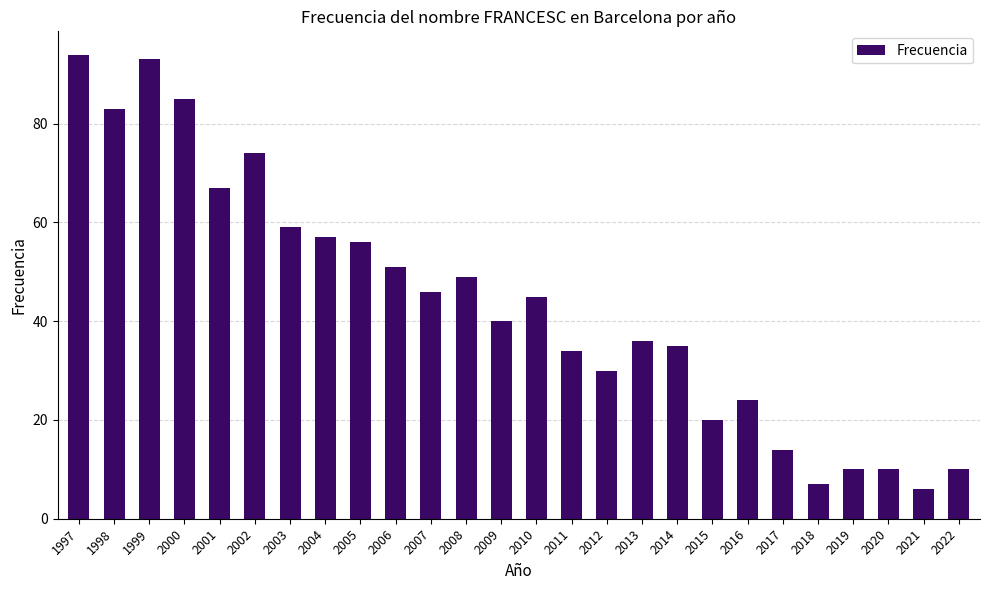

Where does the data first go above 45?

1997